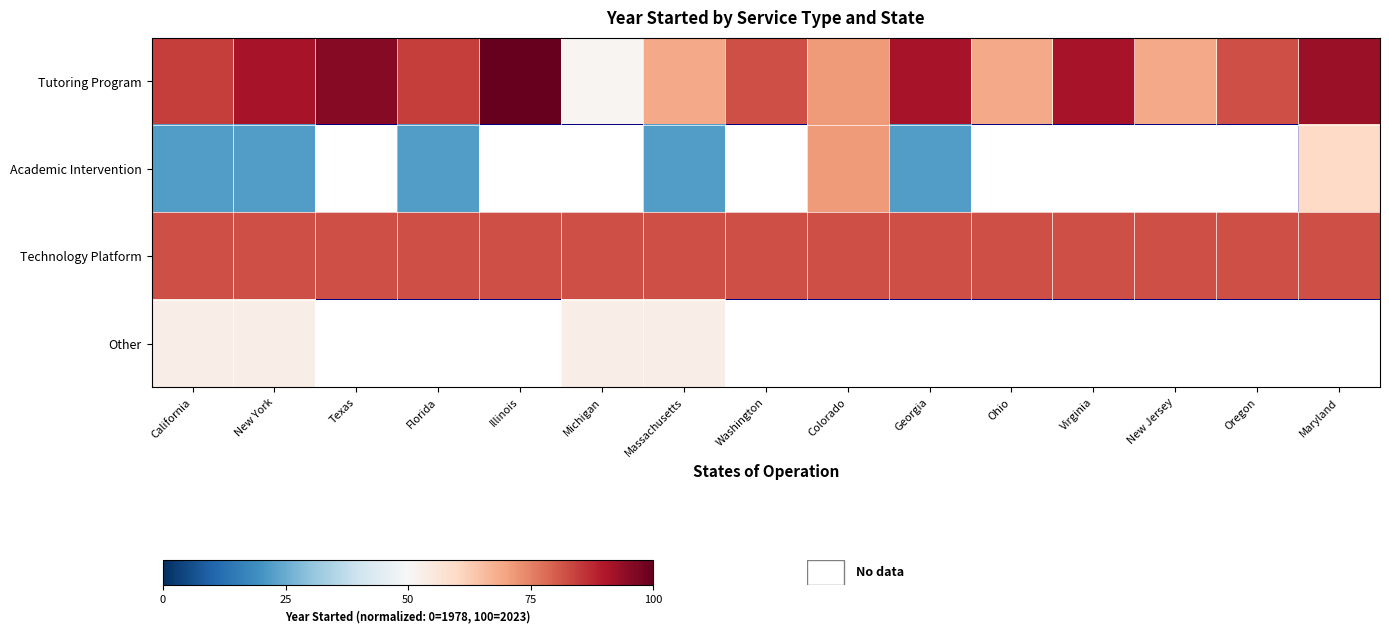

Read the Technology Platform value at Illinois.

82.2